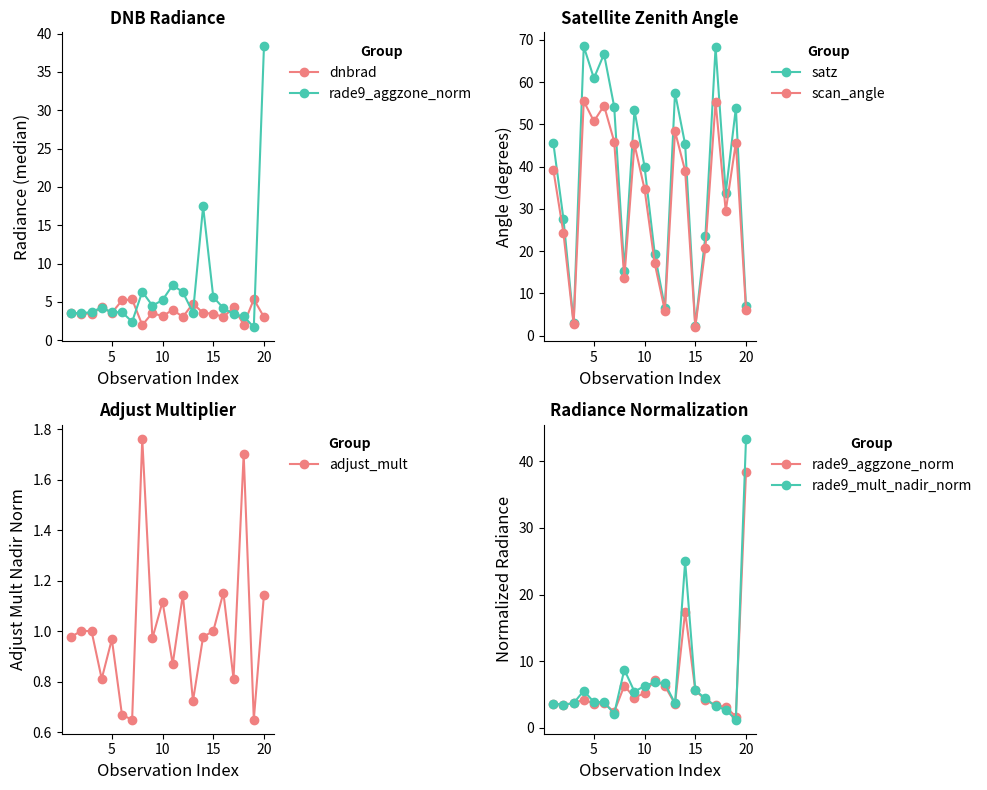

What is the value of the satz point at the 7th from the left?

54.2